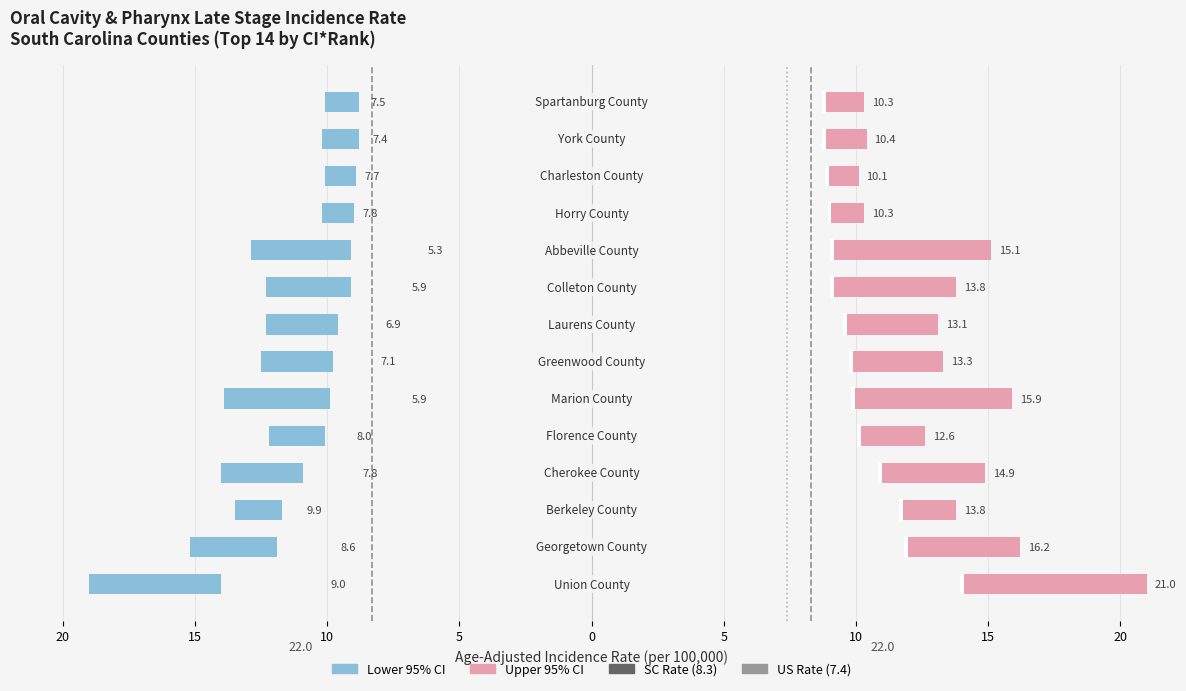

At which category does the chart reach its peak across all series?

Union County